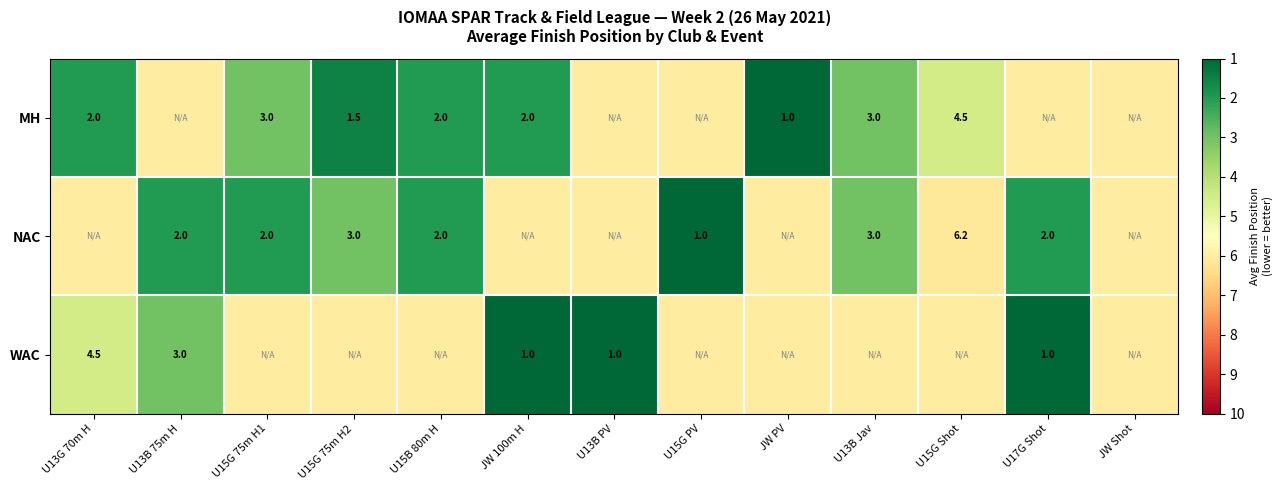

Which label corresponds to the smallest value in the chart?

JW PV